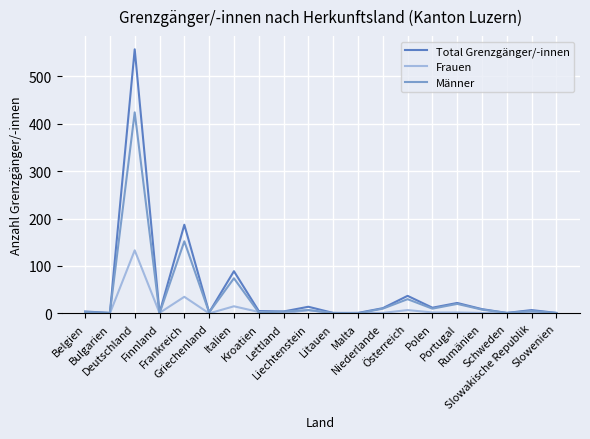

What is the maximum value for Männer?

424